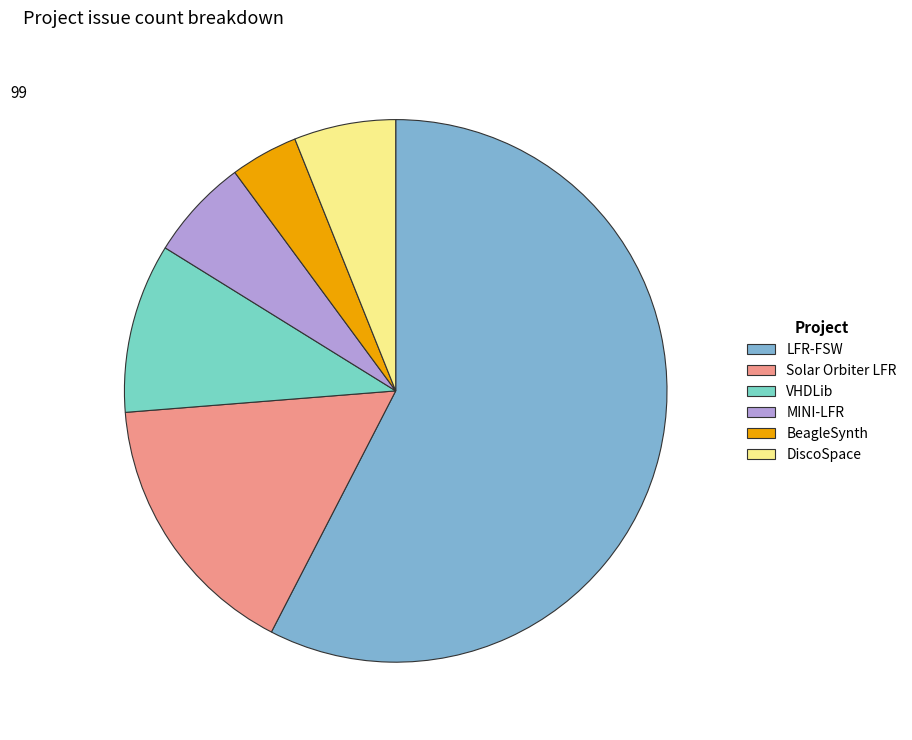

Count the number of slices in the pie.

6